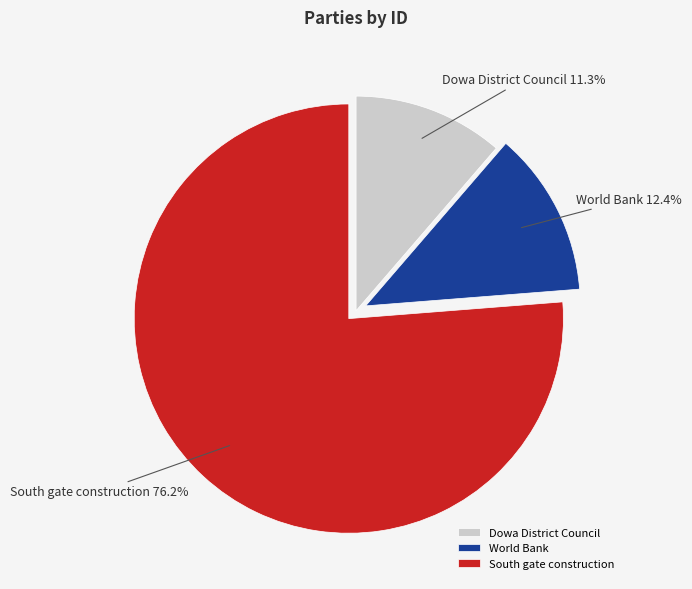

To the nearest percent, what is the difference between the South gate construction and World Bank slice percentages?

64%